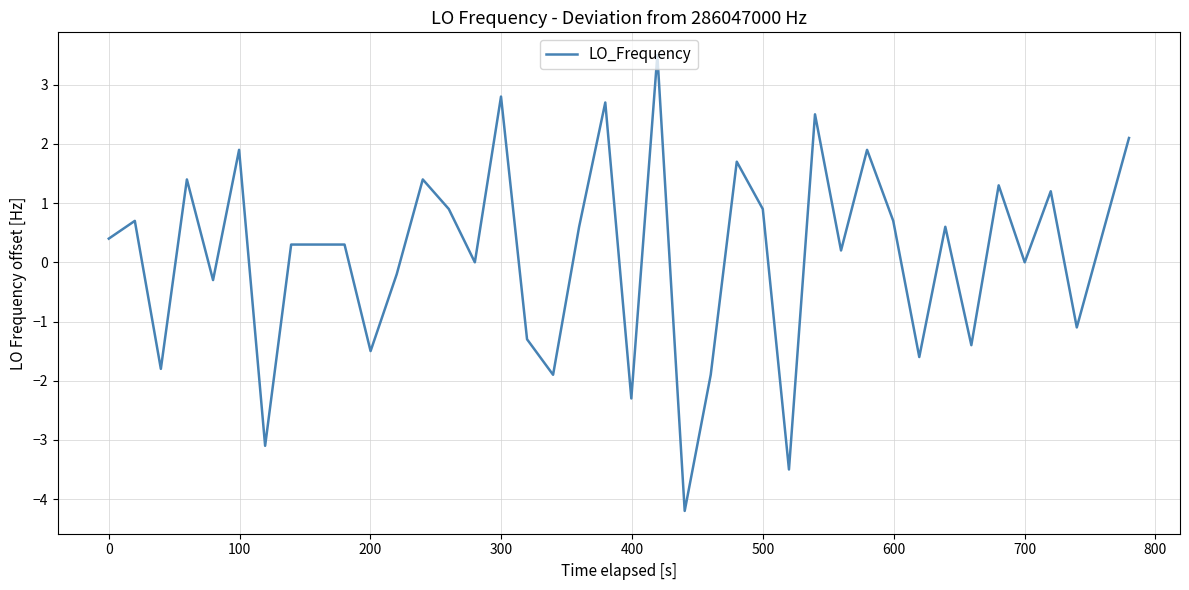

What is the difference between the maximum and minimum values?

7.7